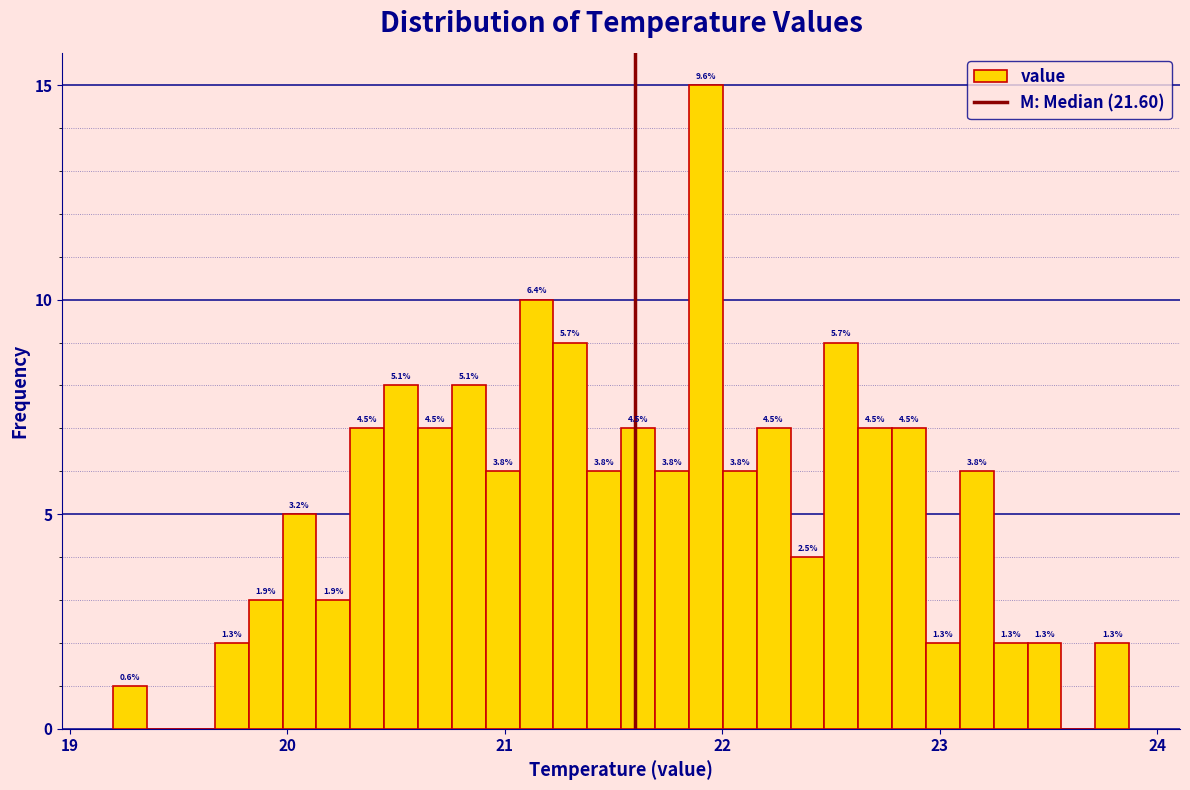

Read against the x-axis, roughly where is the centre of the tallest bar?

21.9